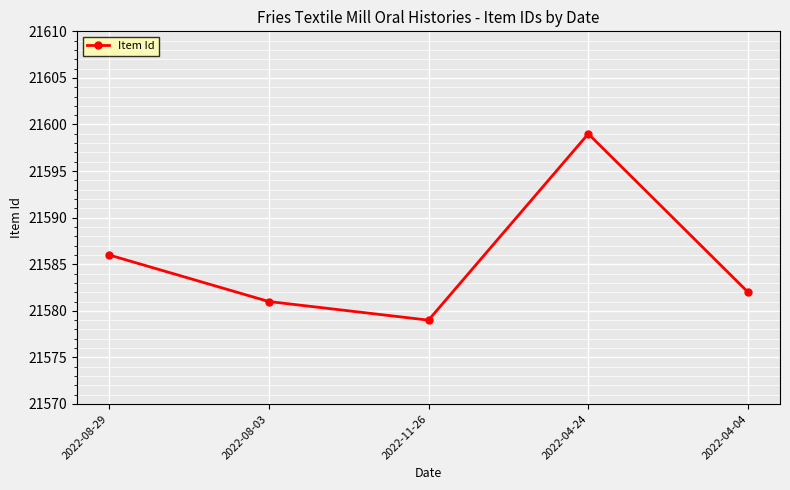

What is the label of the 1st point from the right?

2022-04-04